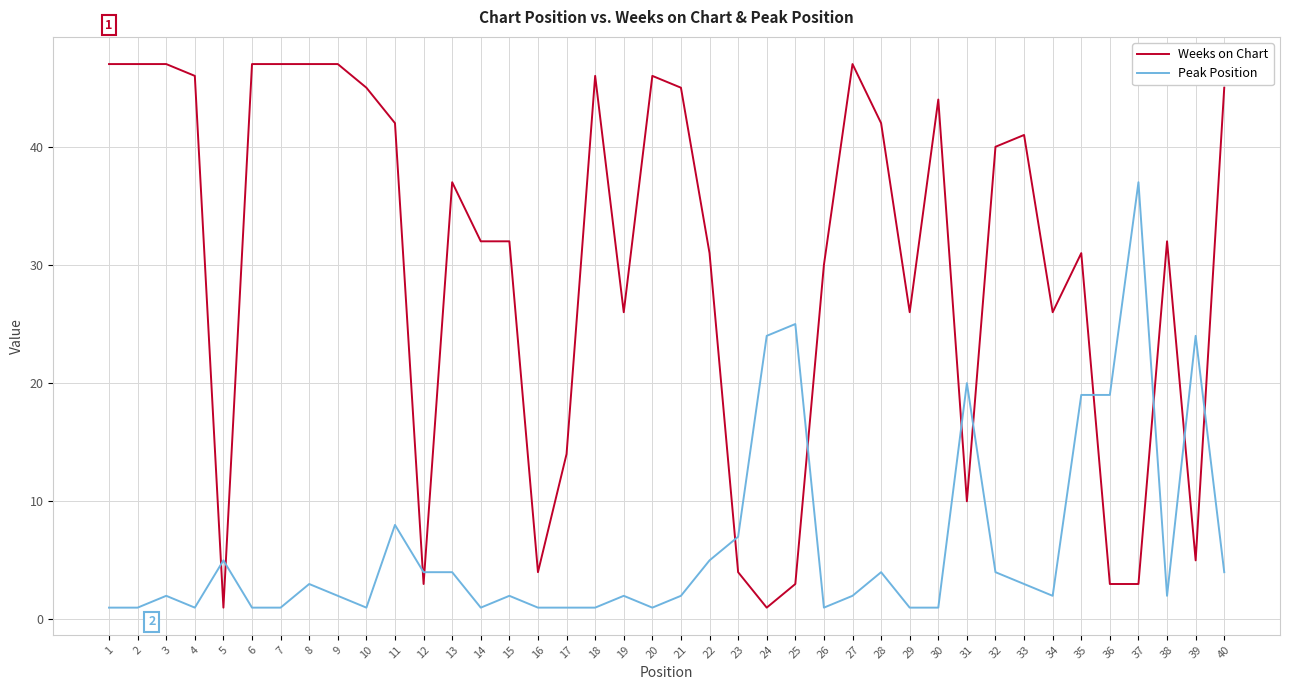

How many lines are shown in the chart?

2